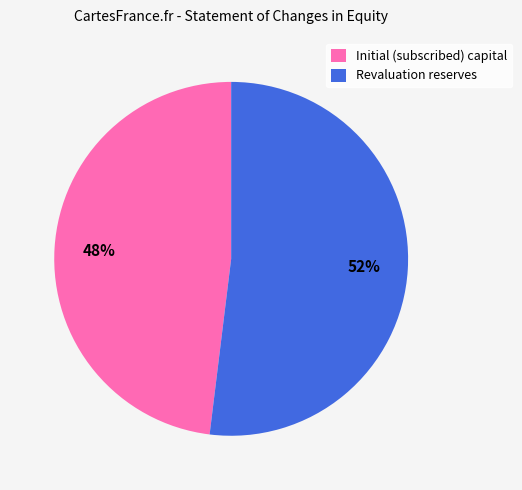

The Revaluation reserves slice represents 52% of the pie. True or false?

True